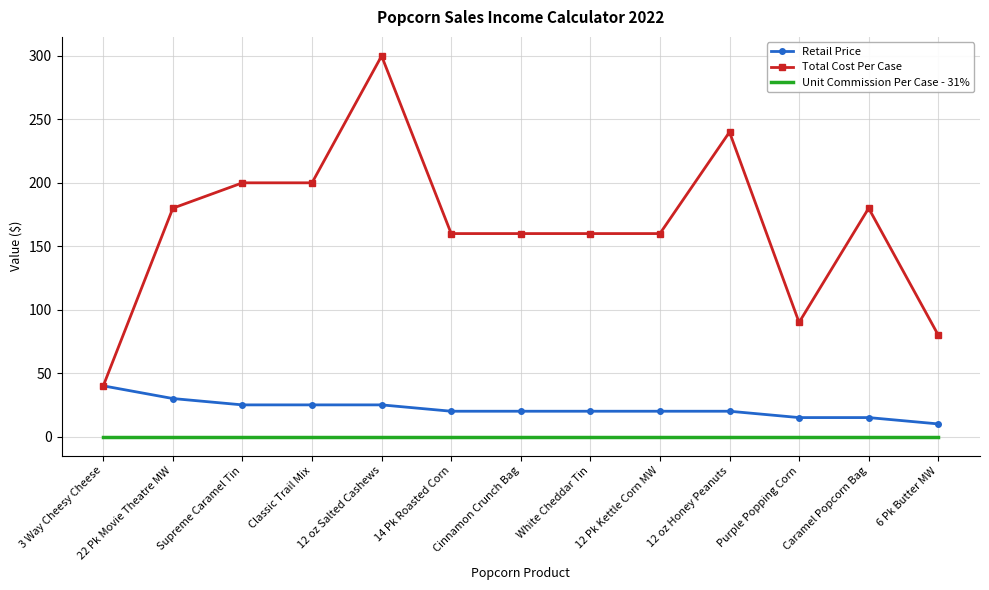

Which series has the largest range (max minus min)?

Total Cost Per Case